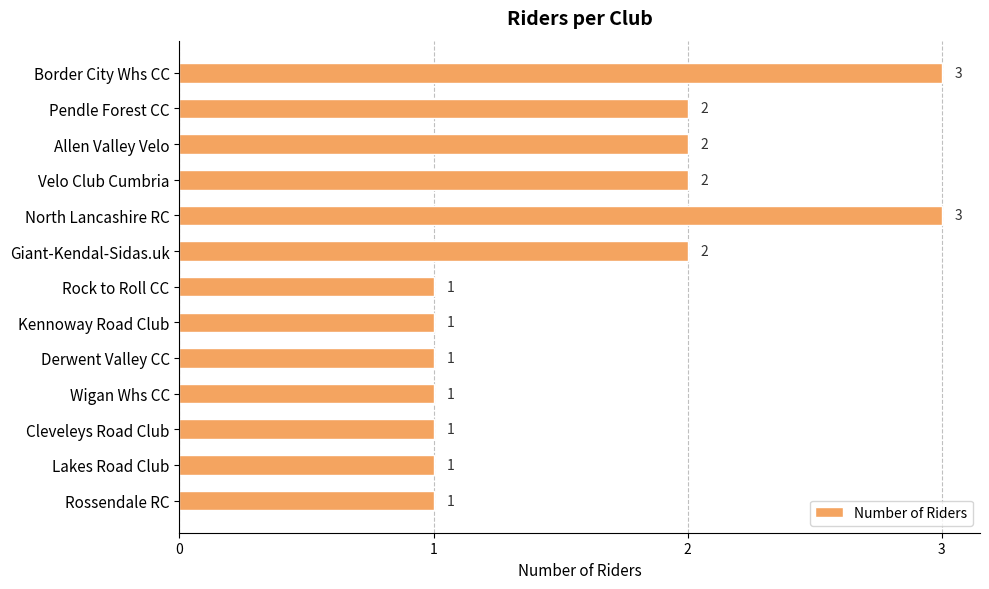

What is the label of the 6th bar from the top?

Giant-Kendal-Sidas.uk